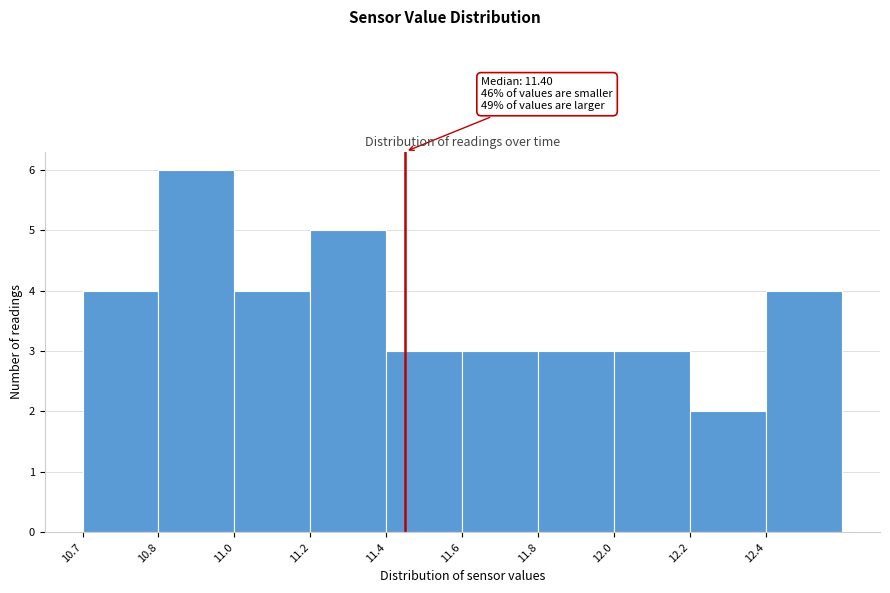

Reading left to right, transcribe all the data shown in this chart.

10.7=4	10.8=6	11.0=4	11.2=5	11.4=3	11.6=3	11.8=3	12.0=3	12.2=2	12.4=4